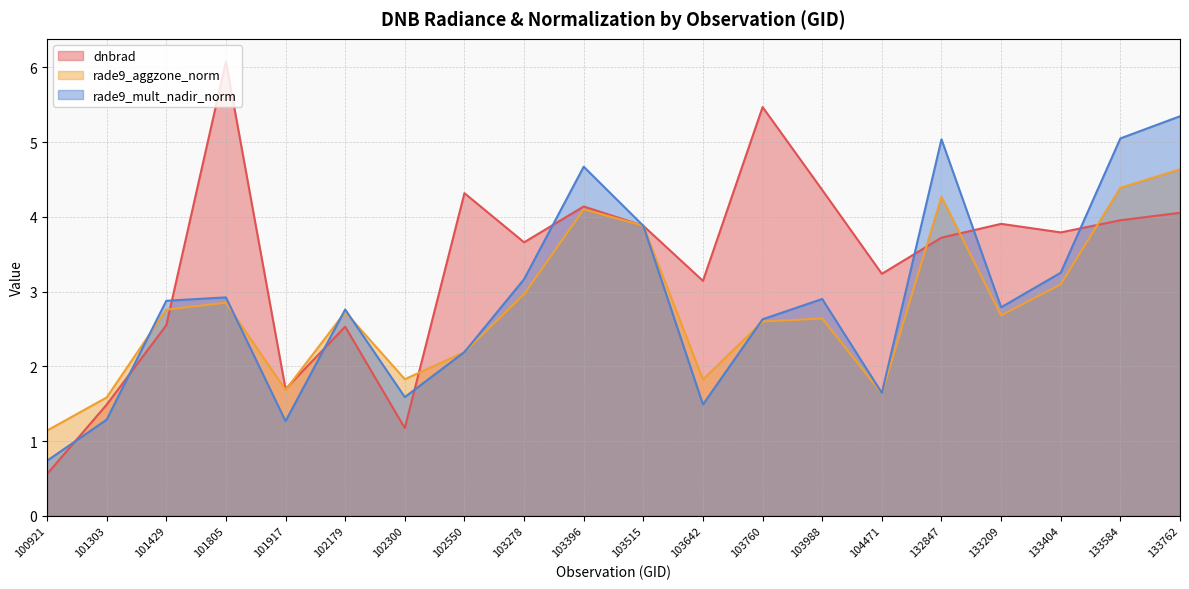

Which series has the widest spread of values?

dnbrad